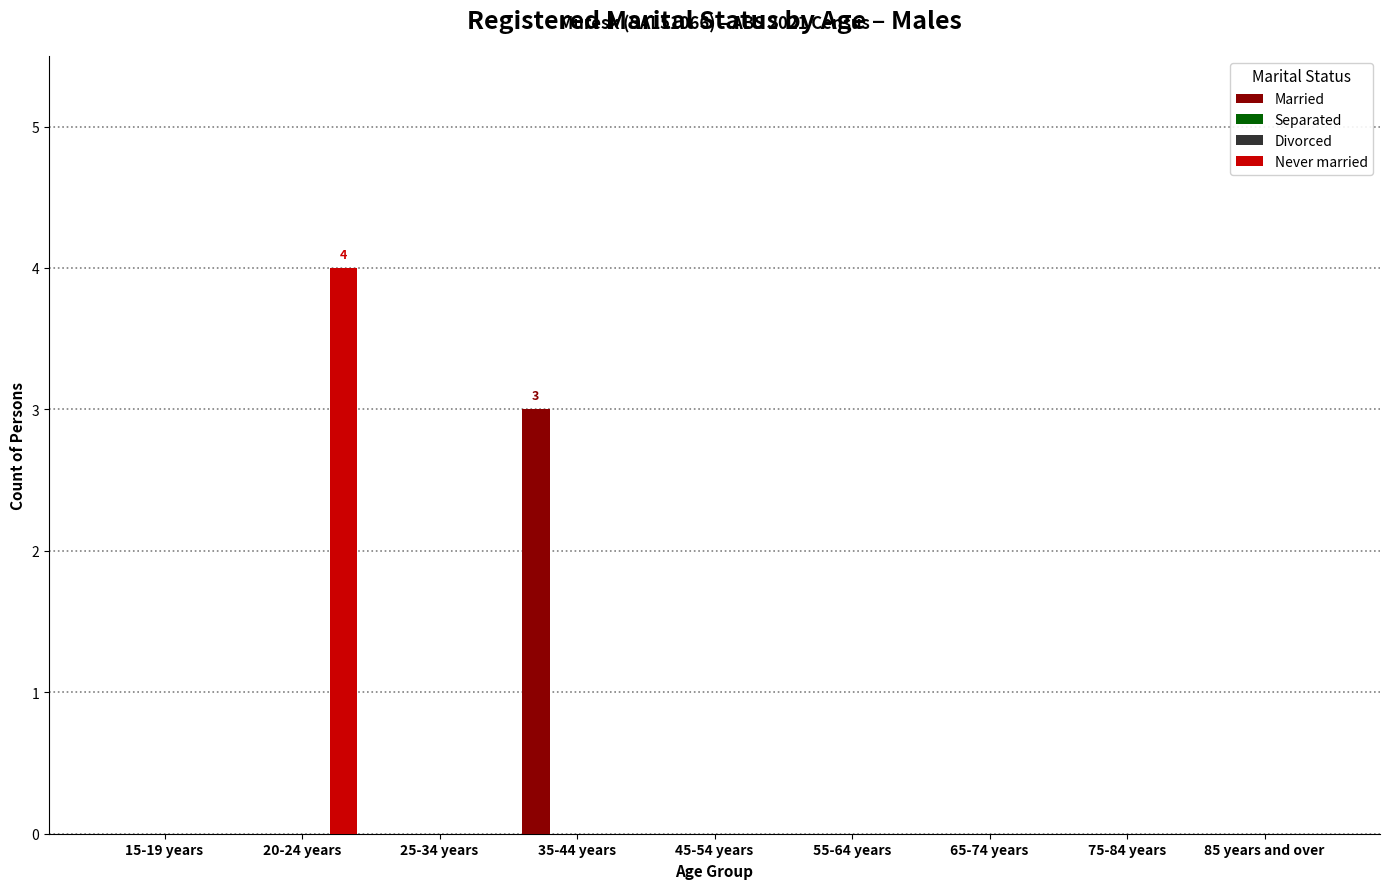

How many bars are there in total?

36